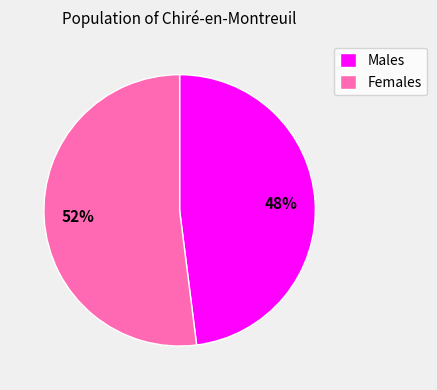

Is it true that Females is 52% of the pie?

True